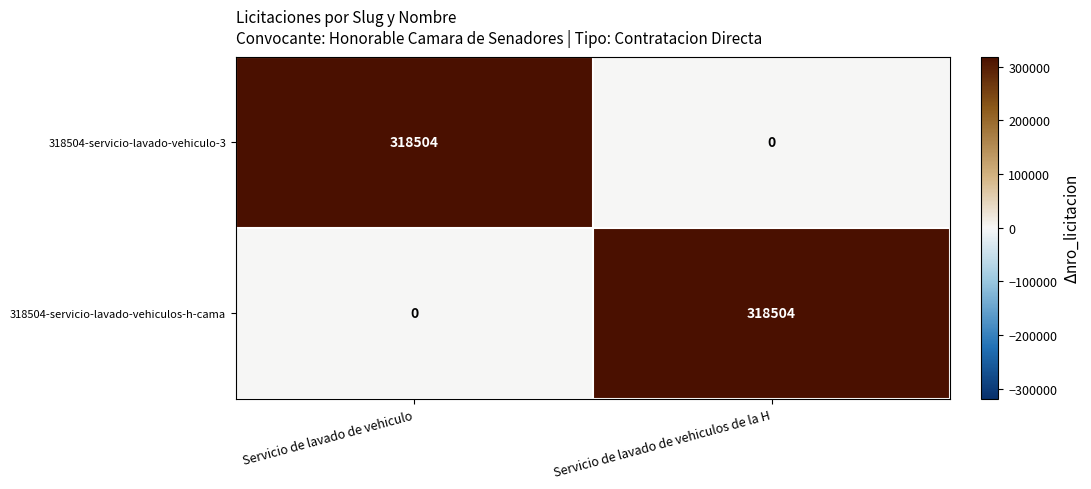

What is the maximum value for 318504-servicio-lavado-vehiculos-h-cama?

318504